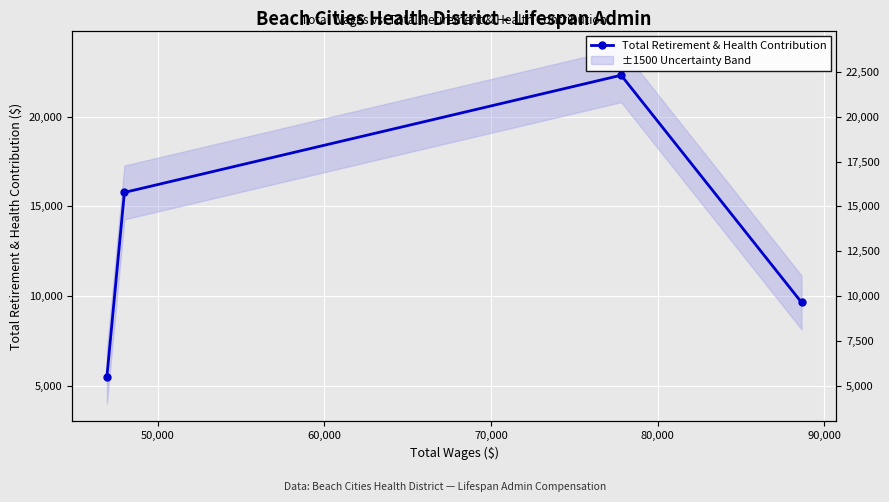

What is the average value?

13311